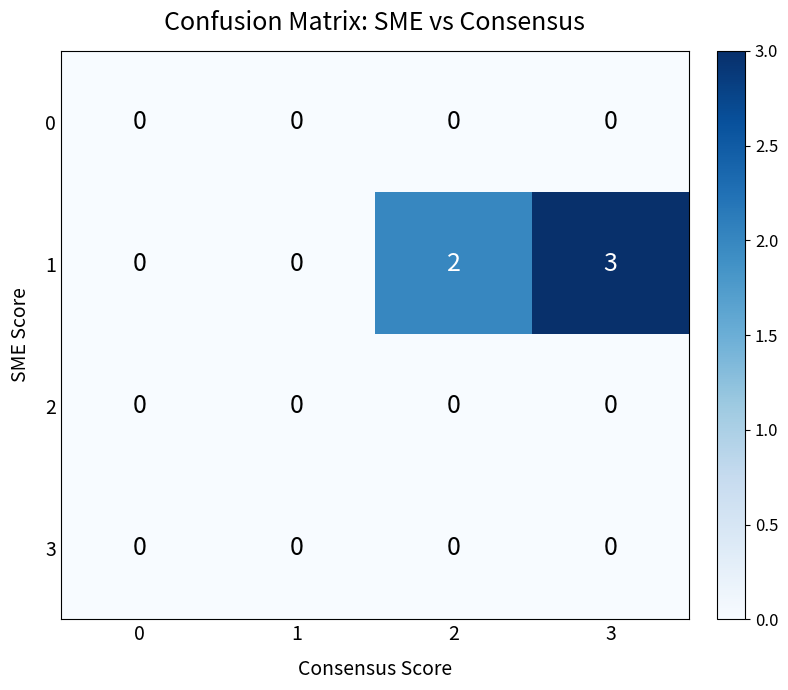

Reading left to right, what are all the values shown in this chart?

0: 0	0	0	0
1: 0	0	2	3
2: 0	0	0	0
3: 0	0	0	0